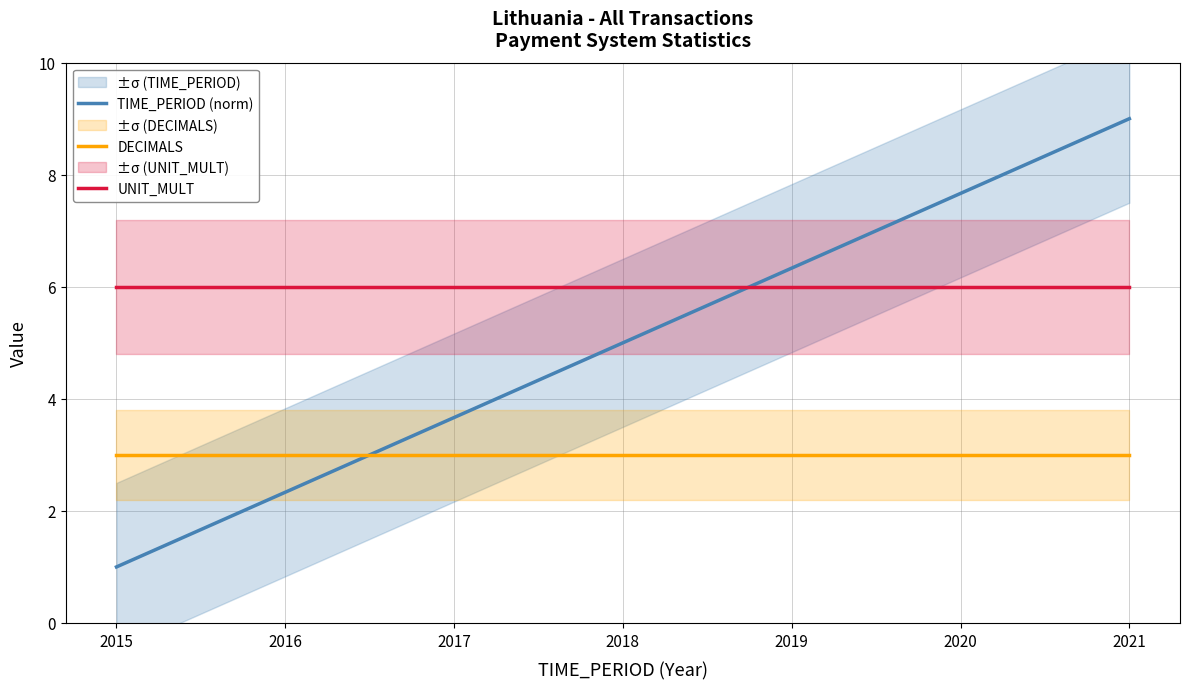

Which series has the largest range (max minus min)?

TIME_PERIOD (norm)